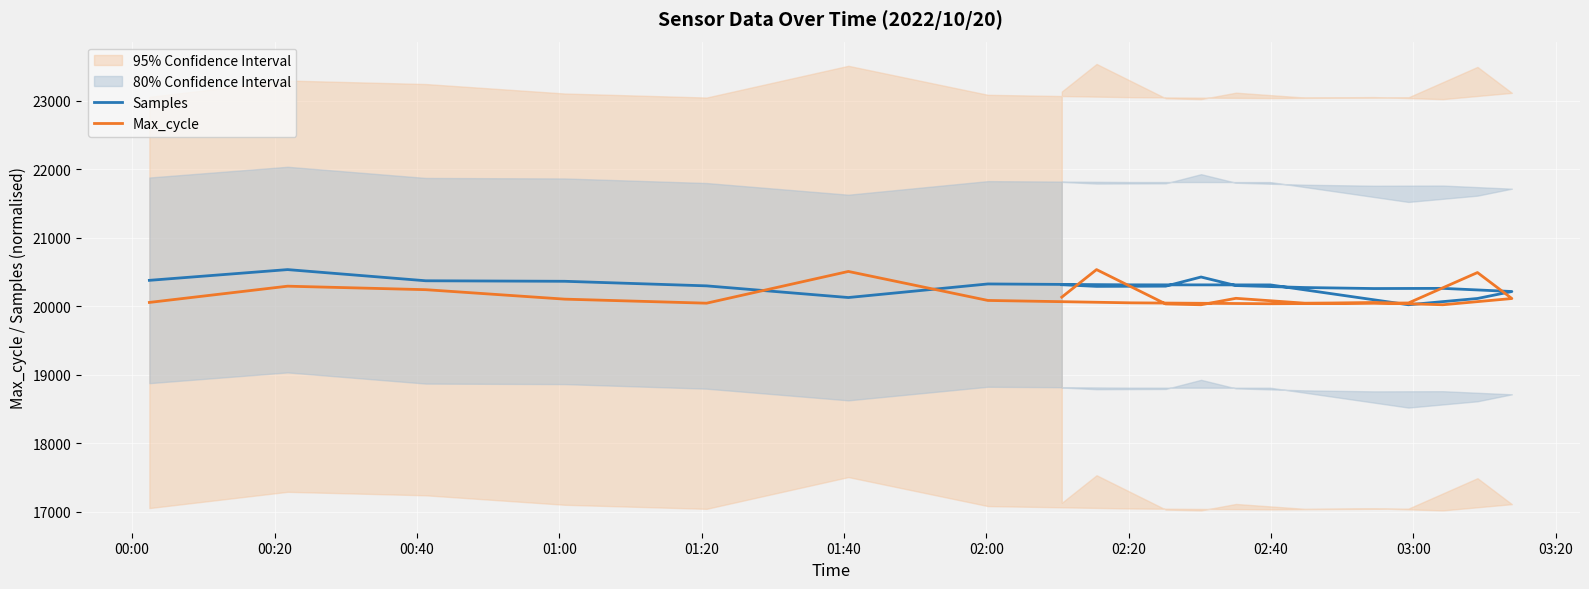

At which category is the sum across all series the highest?

00:20